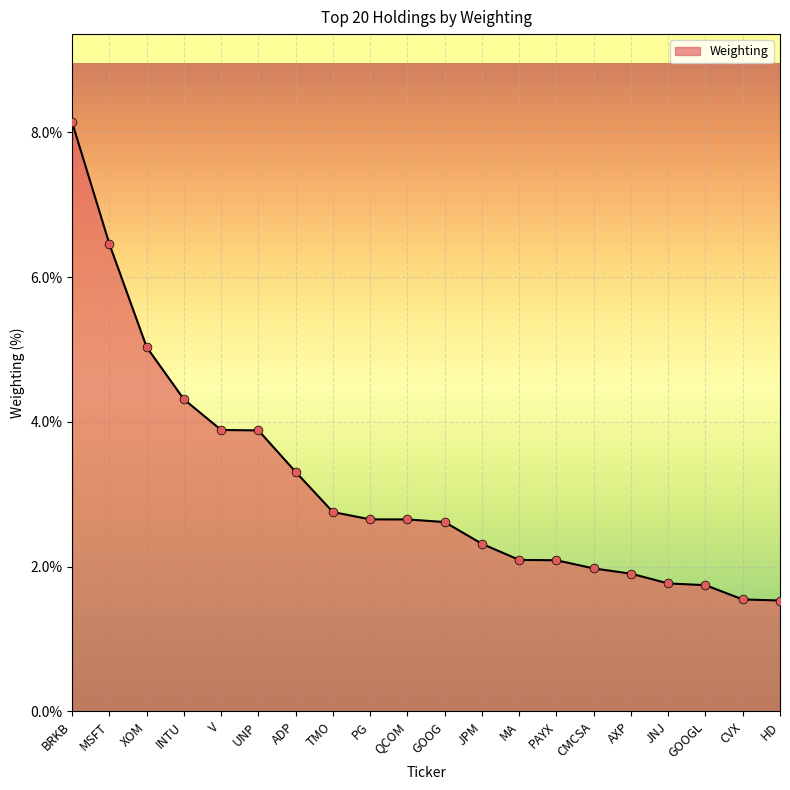

What is the change in value from MA to JNJ?

-0.3